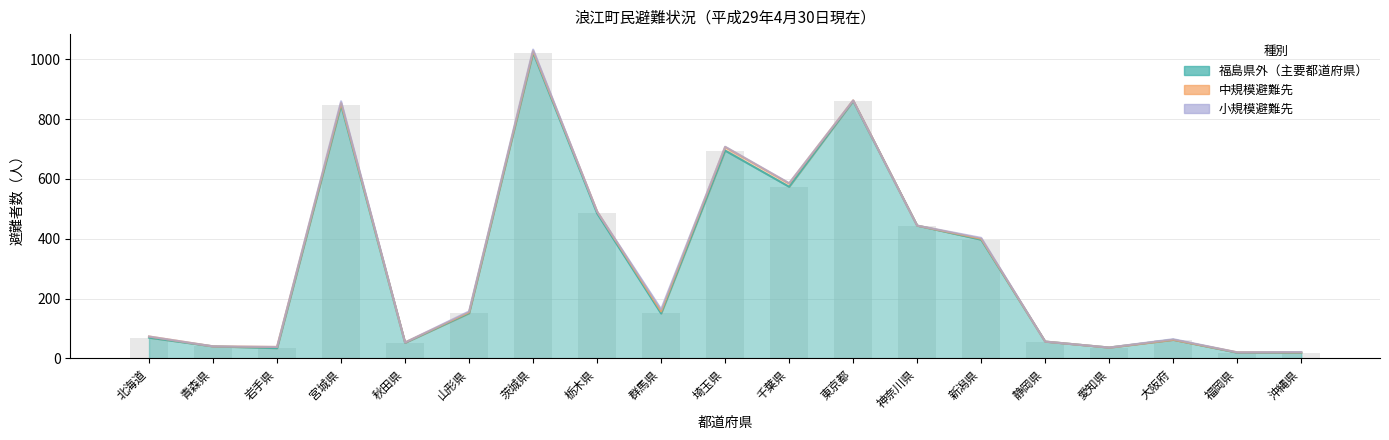

What is the label of the 4th bar from the left?

宮城県